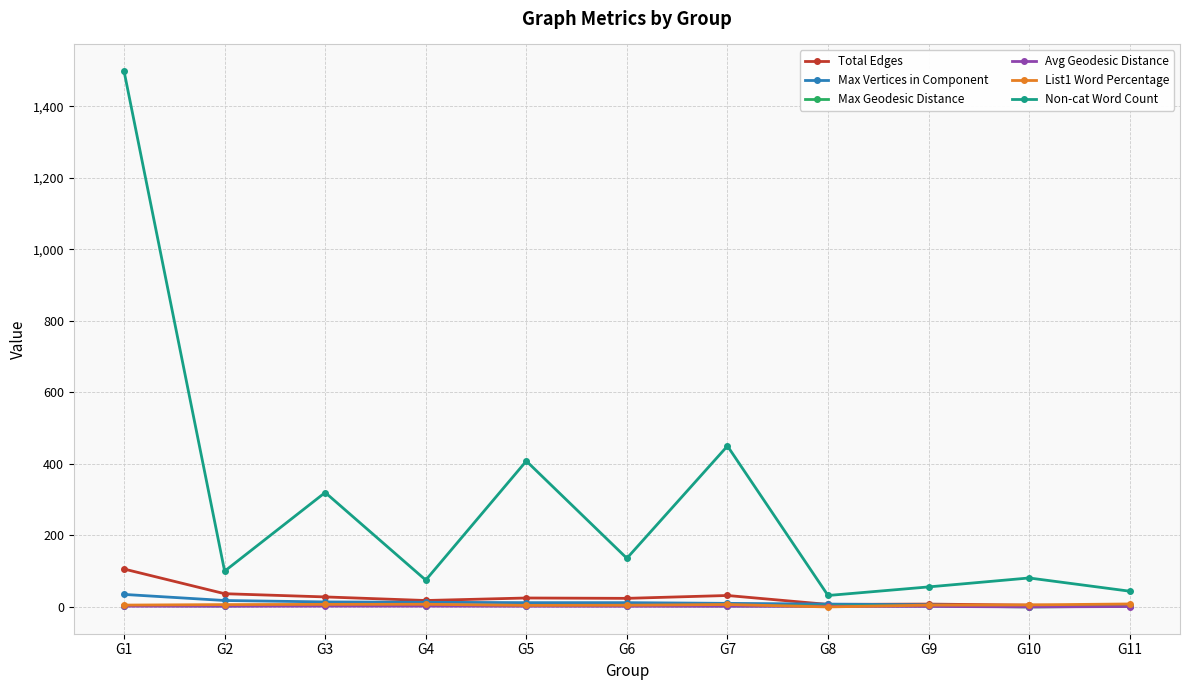

Count the number of data series in this chart.

6